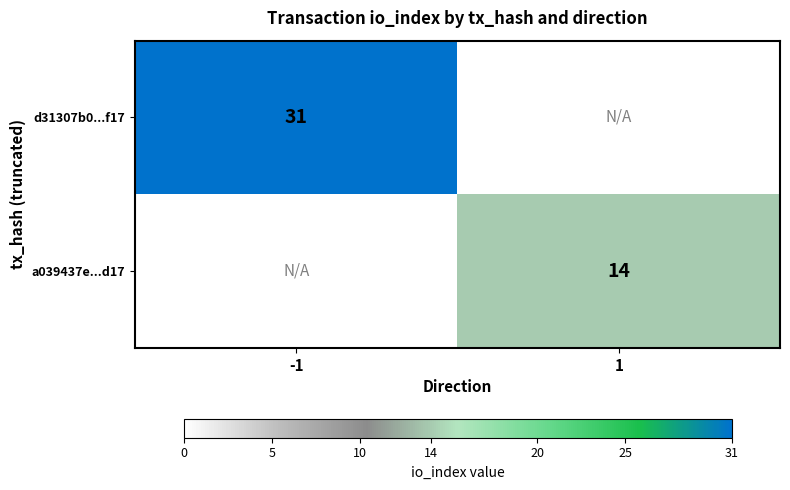

The value of a039437e...d17 at 1 is 14. True or false?

True